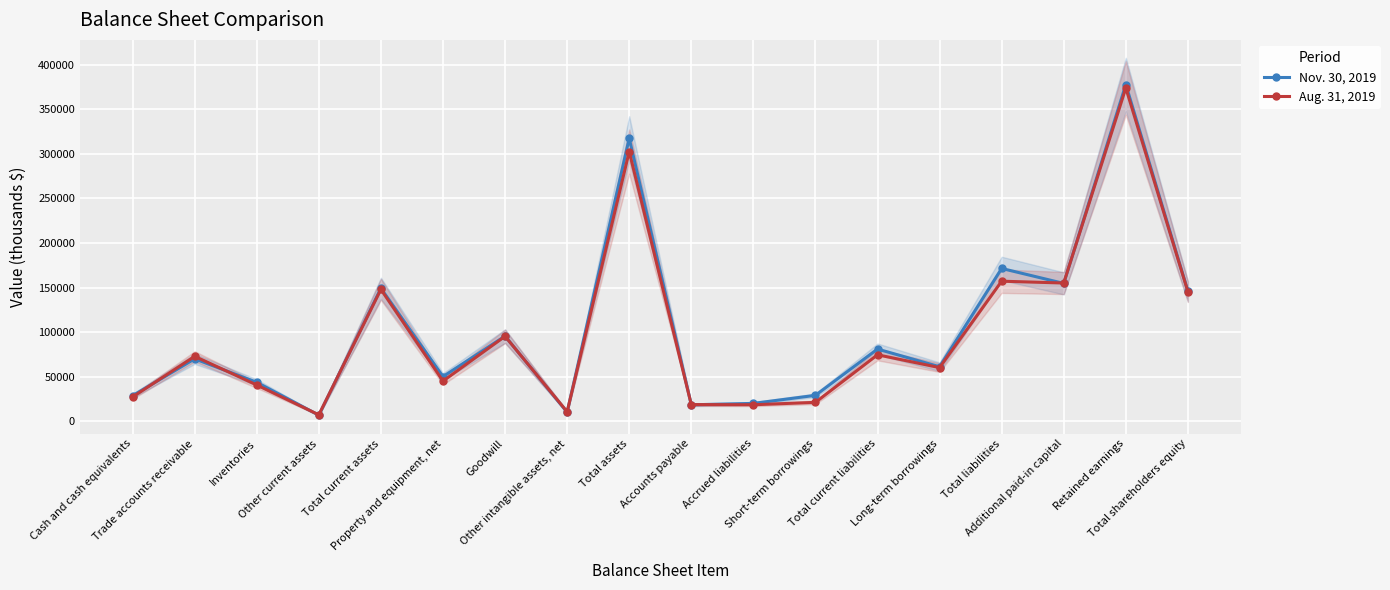

True or false: Nov. 30, 2019 has a value of 94424 at Long-term borrowings.

False